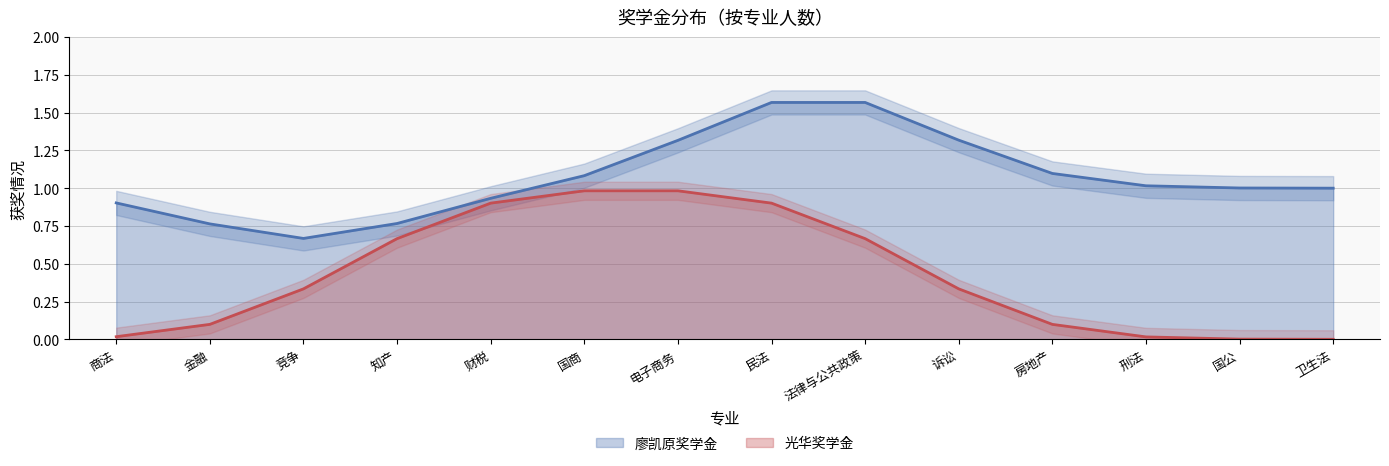

How many series are shown in this chart?

2